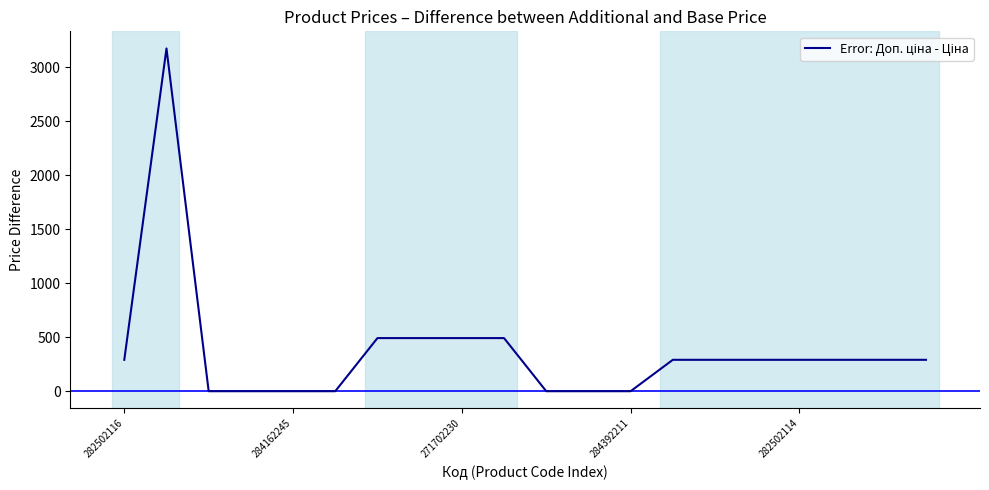

What is the label of the 2nd point from the right?

18